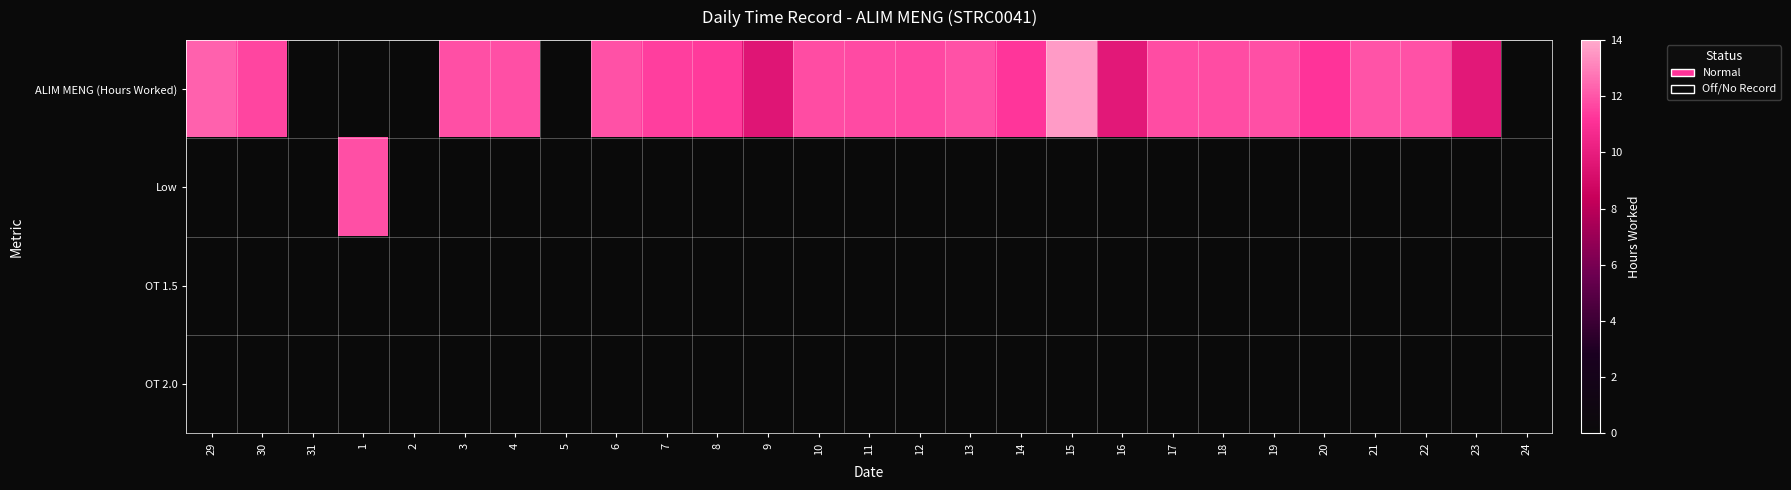

At which category is the sum across all series the highest?

15